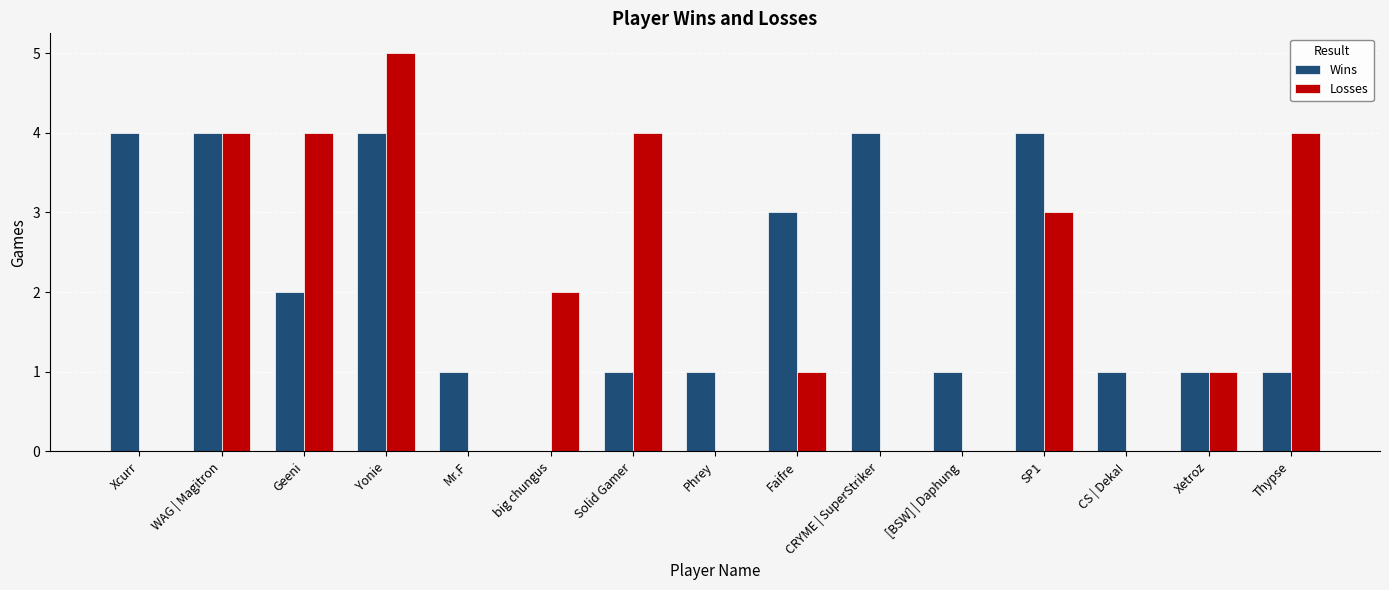

What is the sum of the Losses values at Mr.F and Thypse?

4